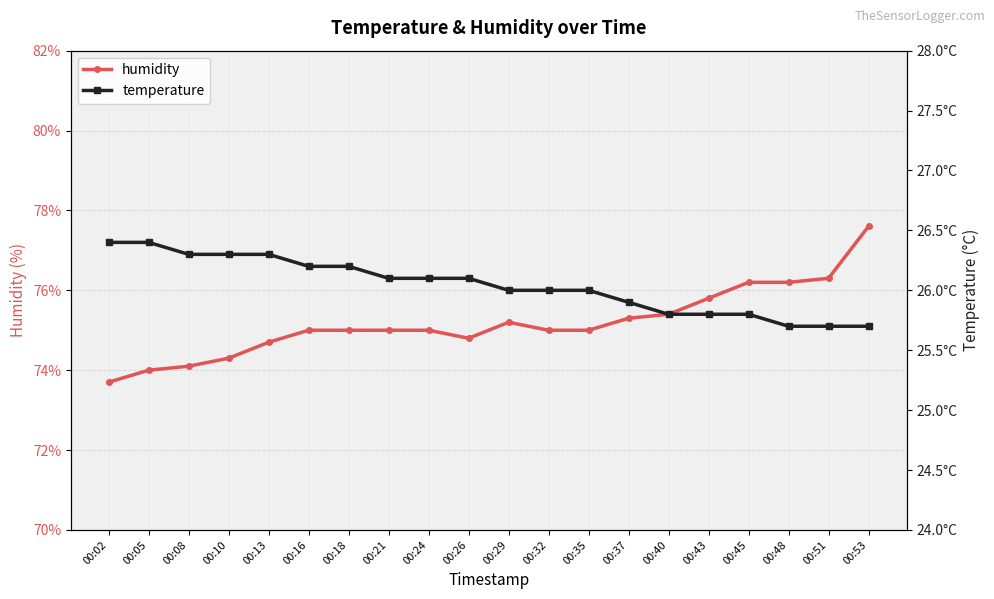

At 00:51, list the series in order from smallest to largest.

temperature, humidity